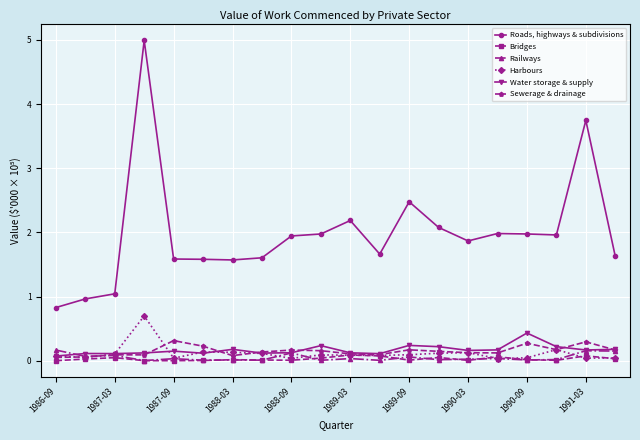

Does the chart have visible grid lines?

Yes